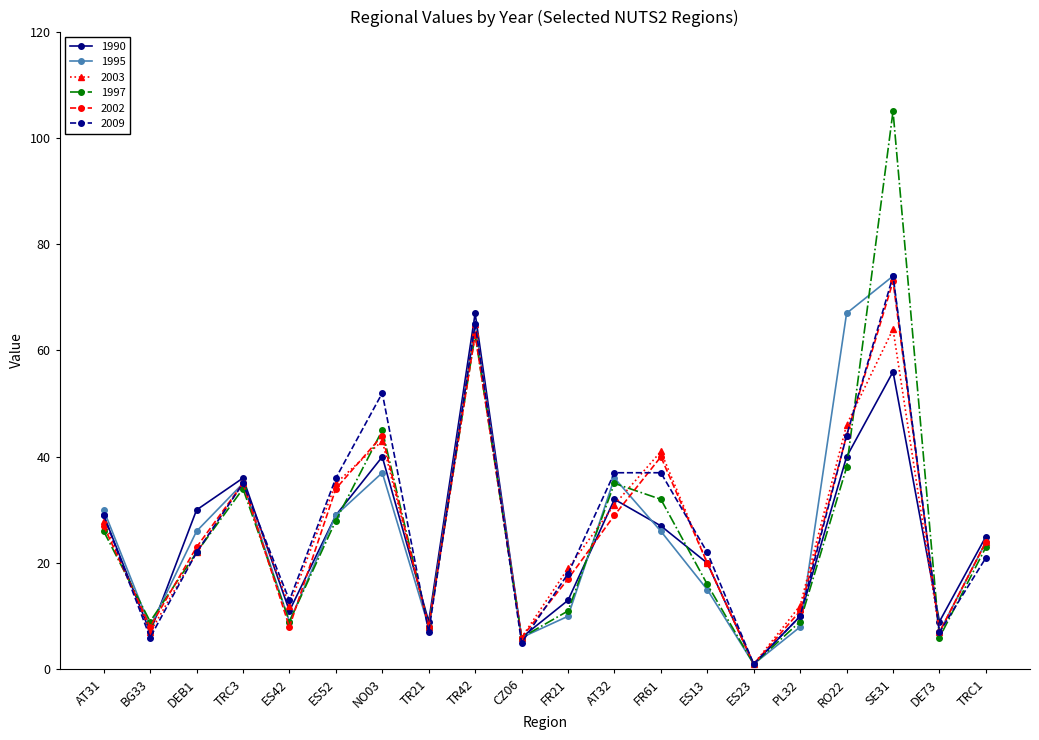

Which series has the largest range (max minus min)?

1997